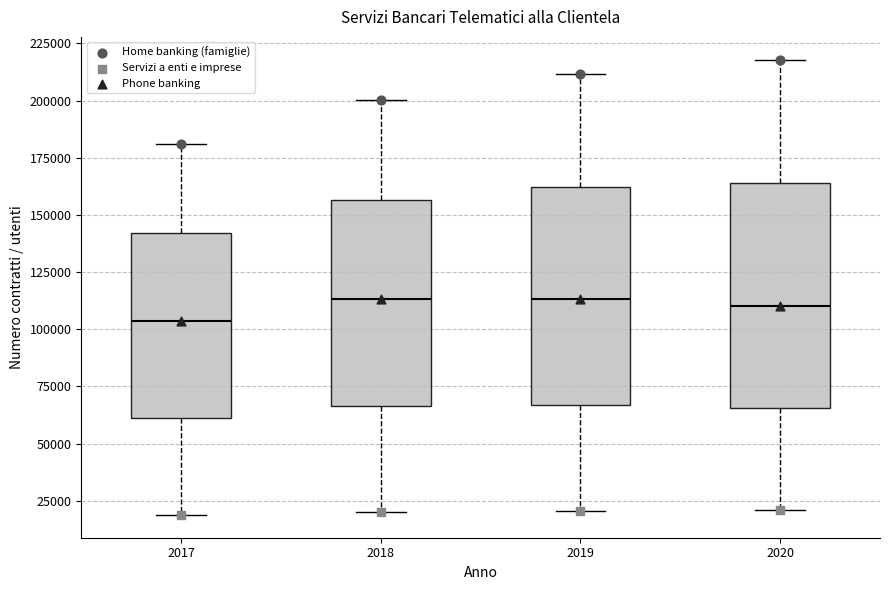

Where is the upper edge of the box at x = 2017 on the y-axis? The values are not printed on the chart, so give them approximately, as read against the axis.

140000